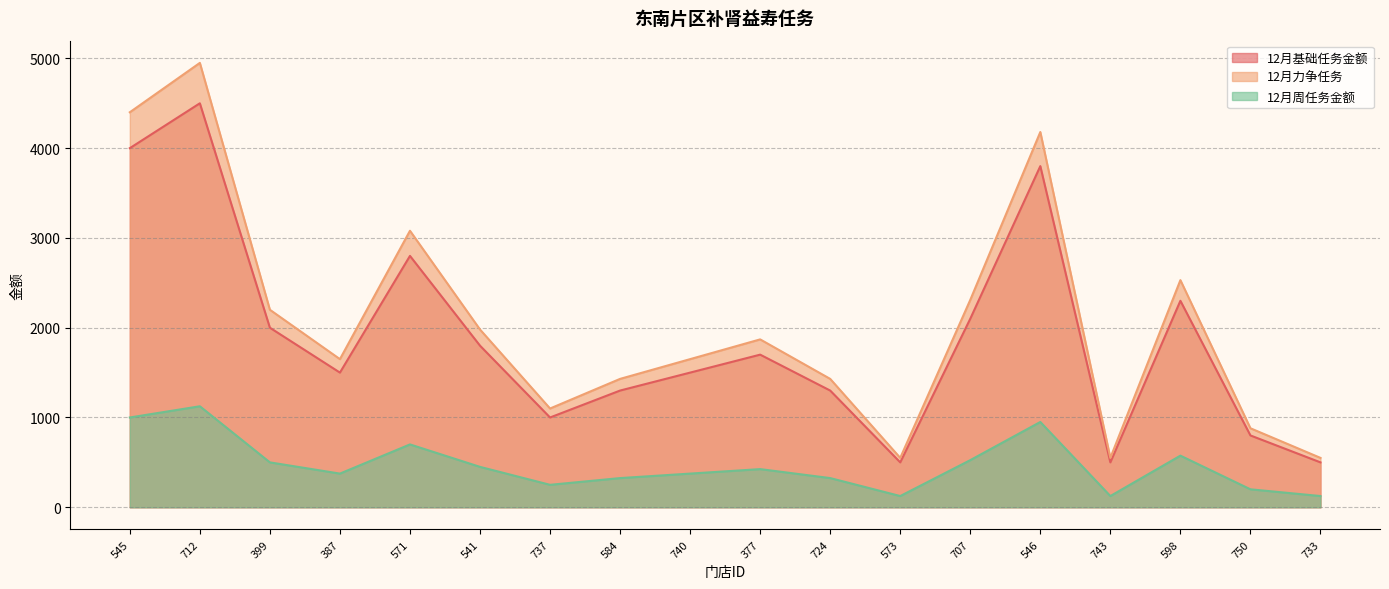

At which category does 12月力争任务 reach its first local peak?

712